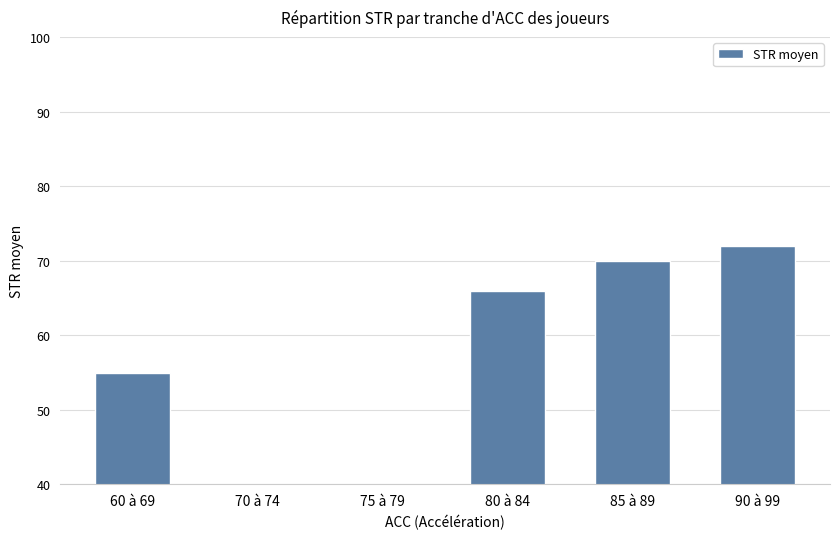

Rank the categories by value from lowest to highest.

70 à 74, 75 à 79, 60 à 69, 80 à 84, 85 à 89, 90 à 99